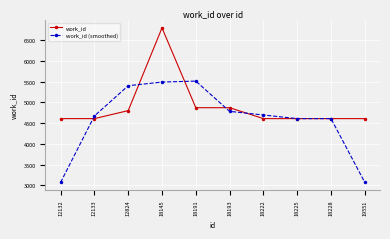

Which series changed the most between 18193 and 19551?

work_id (smoothed)